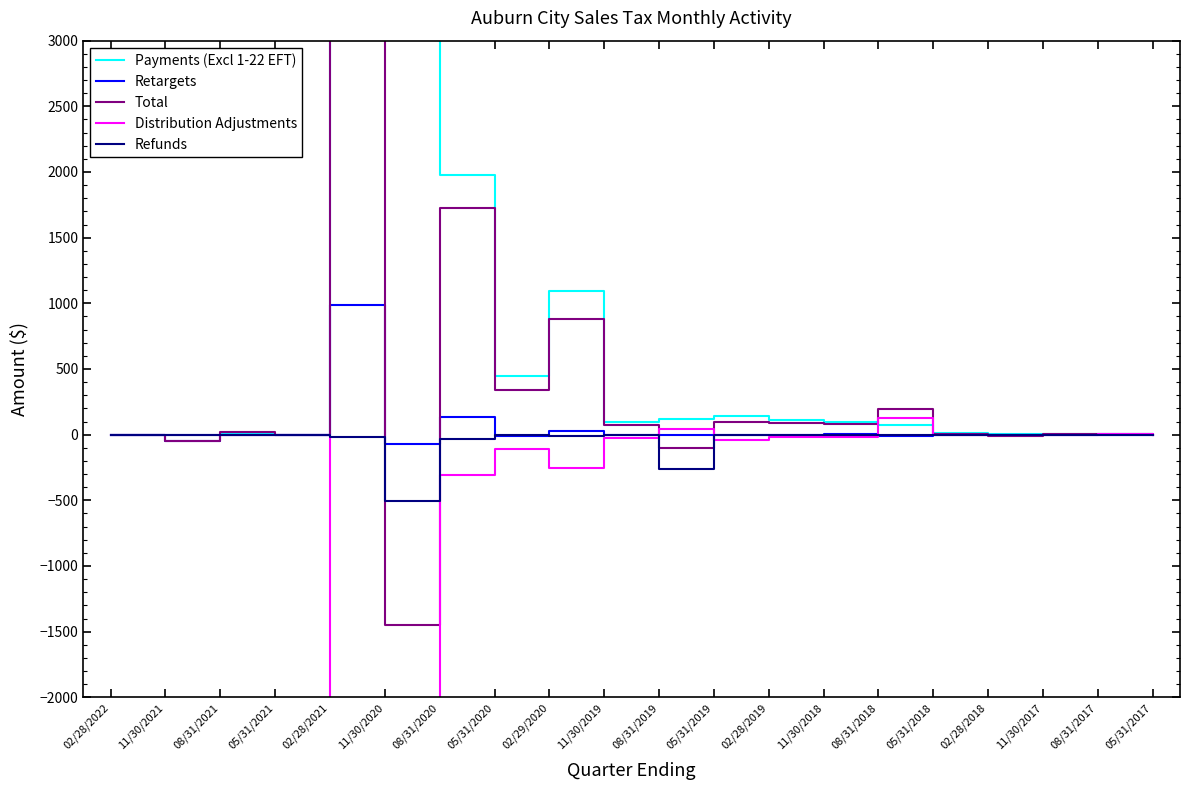

How many values in Distribution Adjustments are above zero?

4